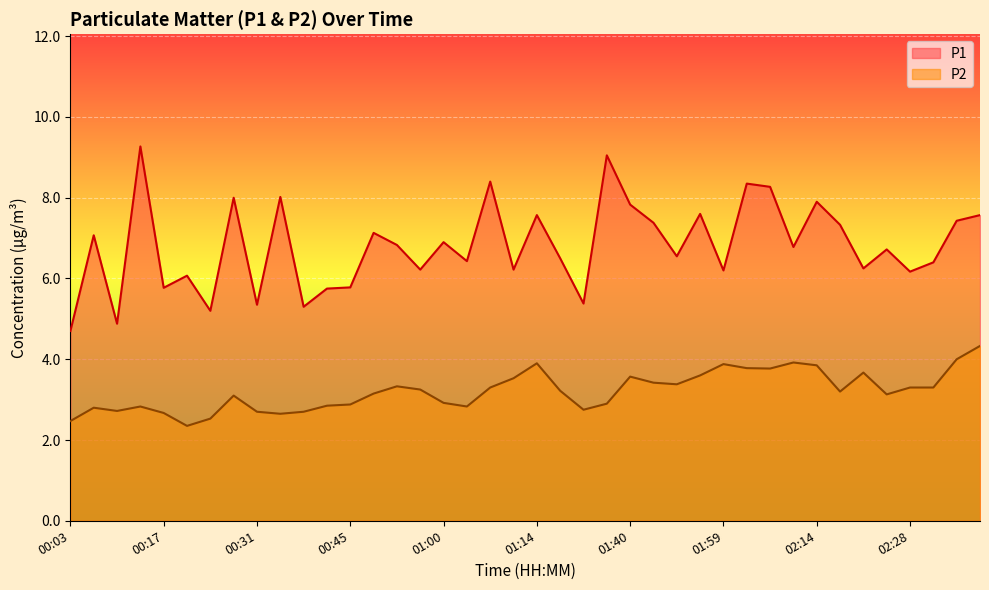

What is the highest value of the P1 series?

9.3